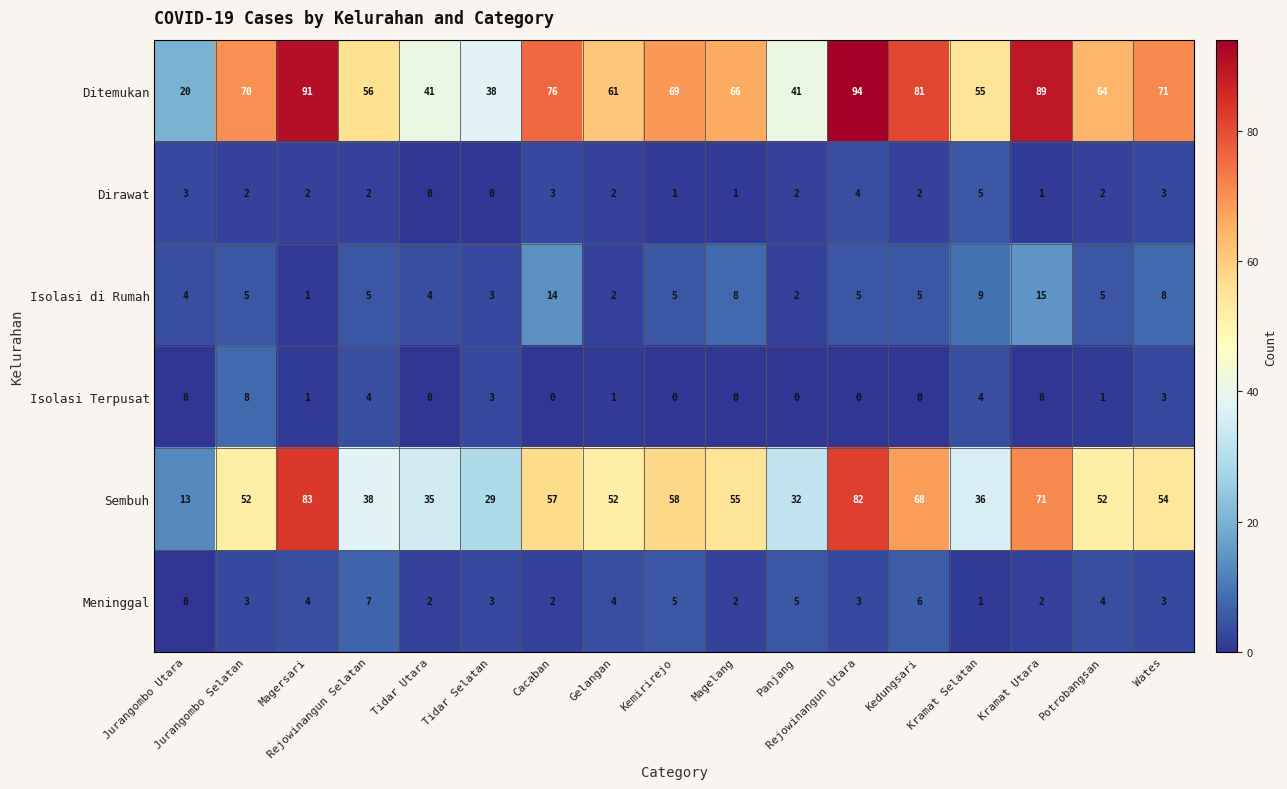

Is it true that Isolasi di Rumah equals 1 at Rejowinangun Utara?

False